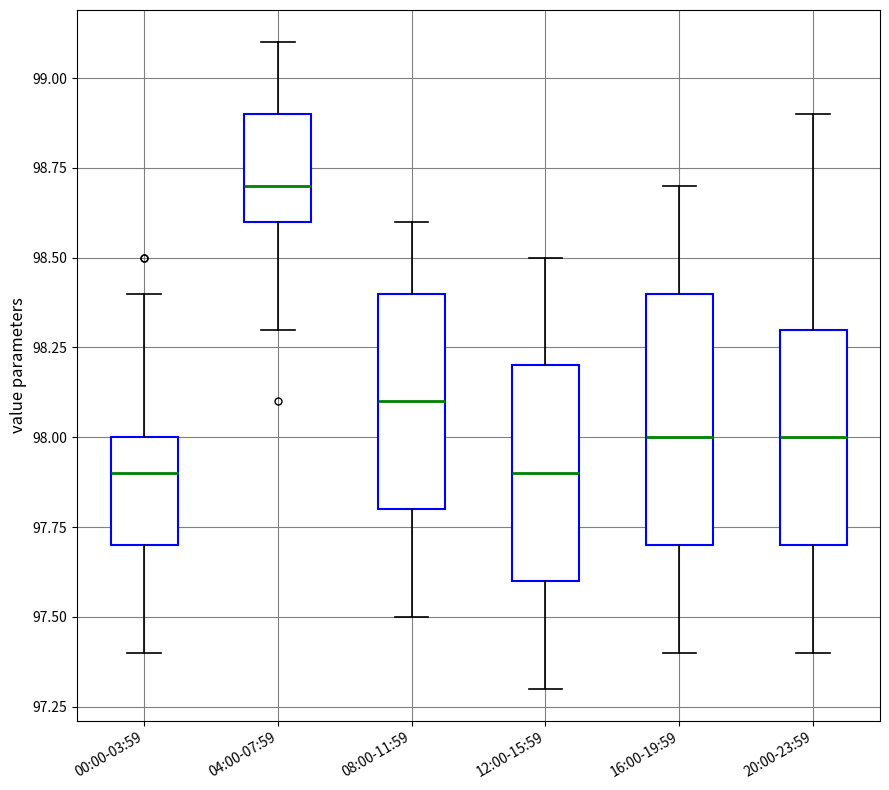

Reading left to right, transcribe this box plot: for each box, give where its median line is, the range the box spans, and where its two whiskers end, as read against the y-axis. The values are not printed on the chart, so give them approximately, as read against the axis.

00:00-03:59: median 97.9, box 97.7 to 98.0, whiskers 97.4 to 98.4
04:00-07:59: median 98.7, box 98.6 to 98.9, whiskers 98.3 to 99.1
08:00-11:59: median 98.1, box 97.8 to 98.4, whiskers 97.5 to 98.6
12:00-15:59: median 97.9, box 97.6 to 98.2, whiskers 97.3 to 98.5
16:00-19:59: median 98.0, box 97.7 to 98.4, whiskers 97.4 to 98.7
20:00-23:59: median 98.0, box 97.7 to 98.3, whiskers 97.4 to 98.9